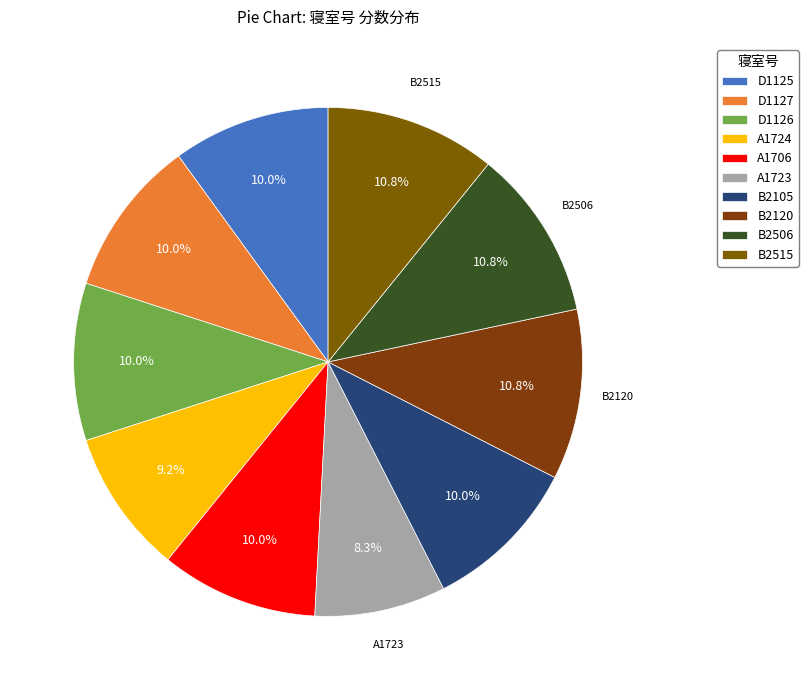

Rank the categories by value from lowest to highest.

A1723, A1724, D1125, D1127, D1126, A1706, B2105, B2120, B2506, B2515